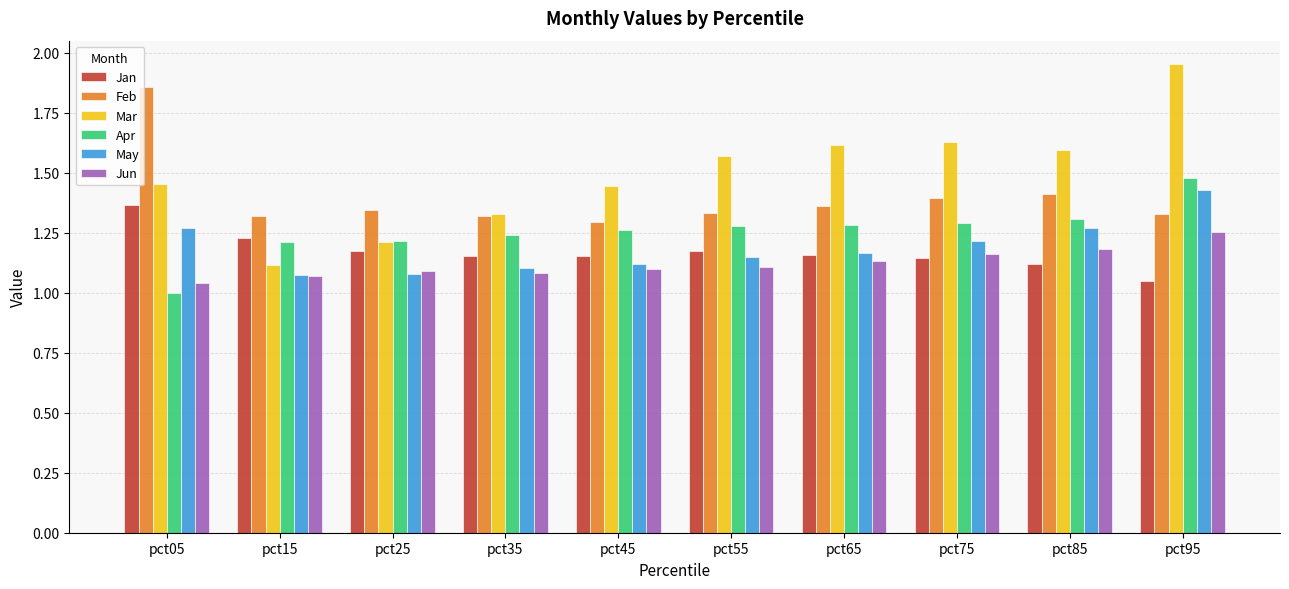

Which series has the largest range (max minus min)?

Mar